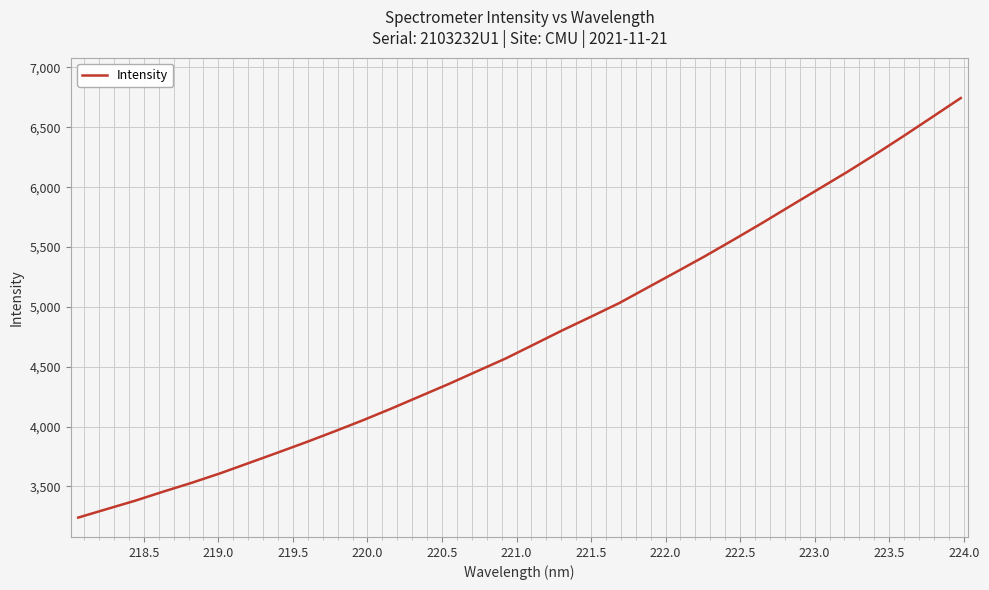

What is the difference between the maximum and minimum values?

3504.8